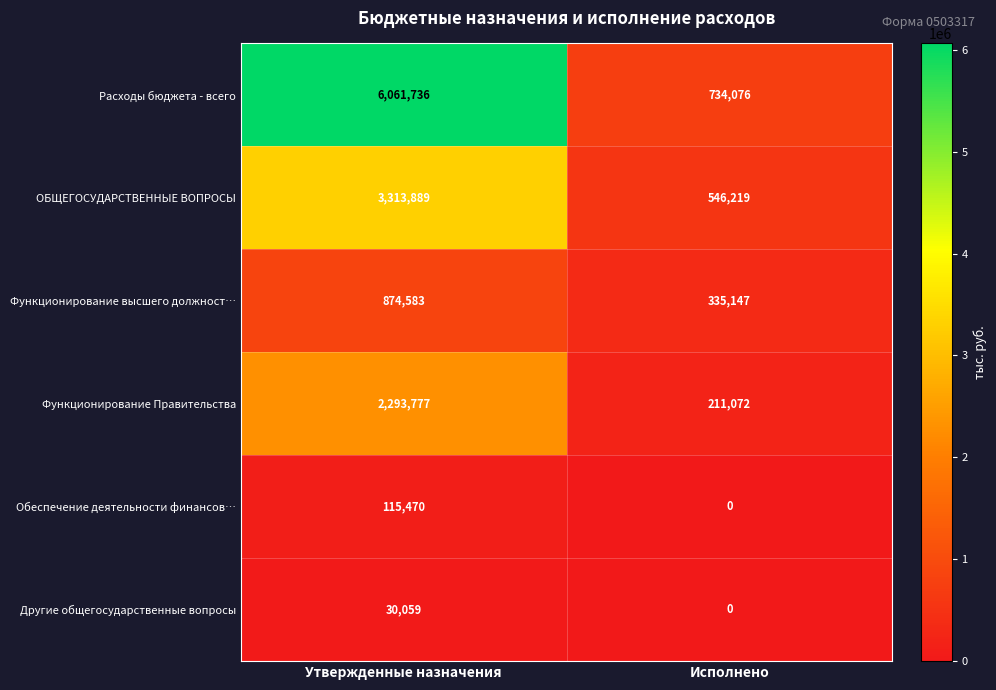

Which series has the largest total across all categories?

Расходы бюджета - всего